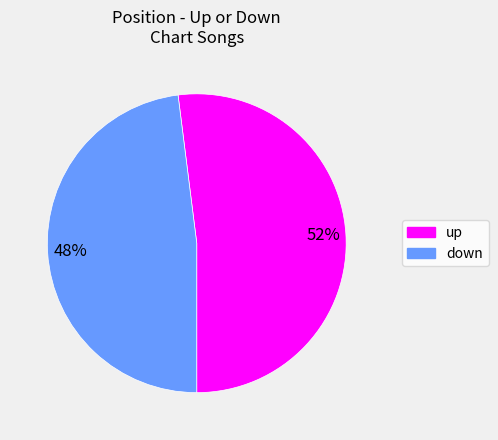

To the nearest percent, what is the combined percentage of down and up?

100%